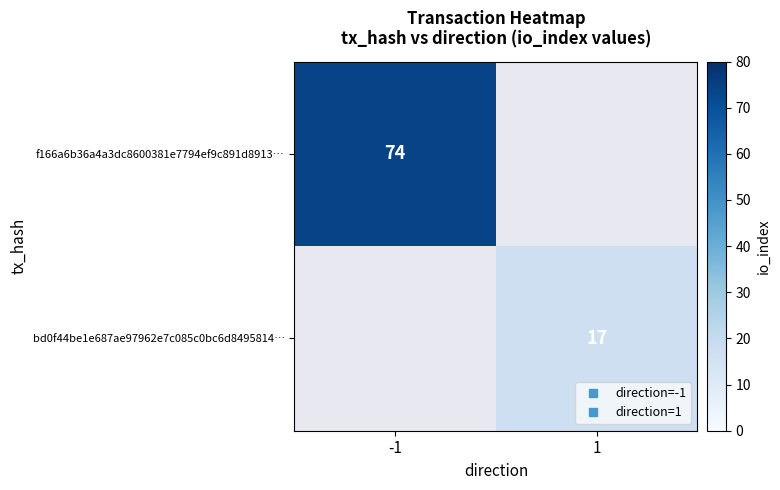

Is the value of bd0f44be1e687ae97962e7c085c0bc6d8495814… at 1 greater than the value of f166a6b36a4a3dc8600381e7794ef9c891d8913… at 1?

No